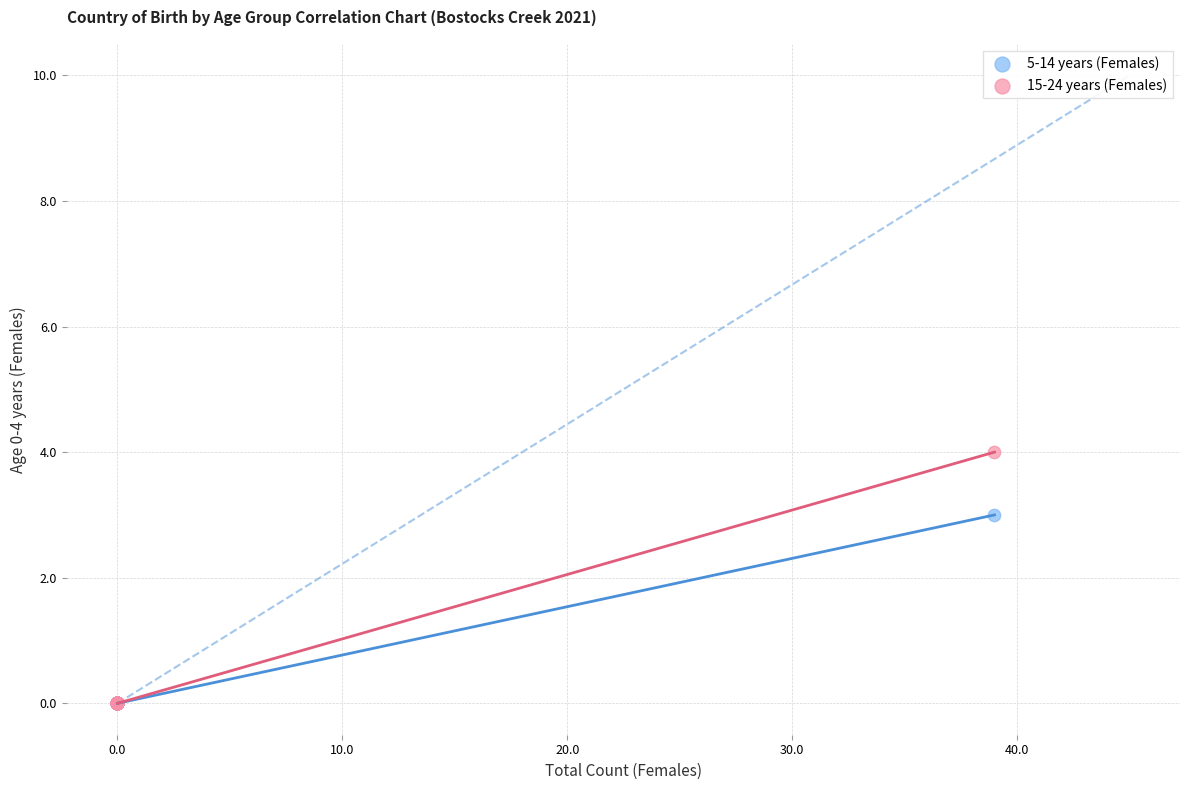

Across all series, what Y value is closest to 2?

3